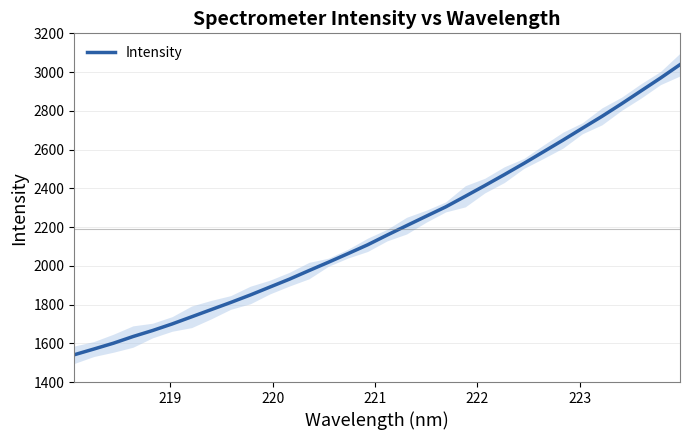

What is the value of the 11th point from the left?

1890.2